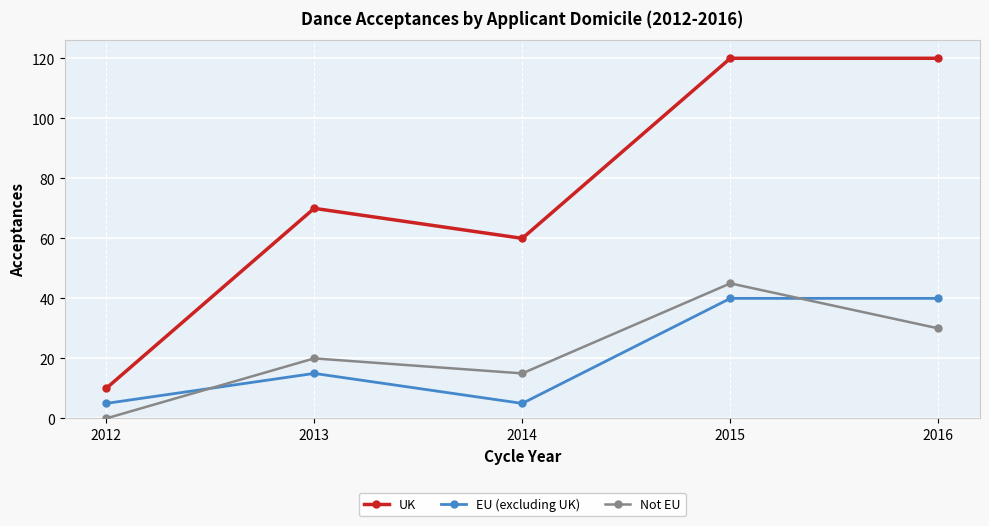

True or false: EU (excluding UK) and UK cross at least once.

False